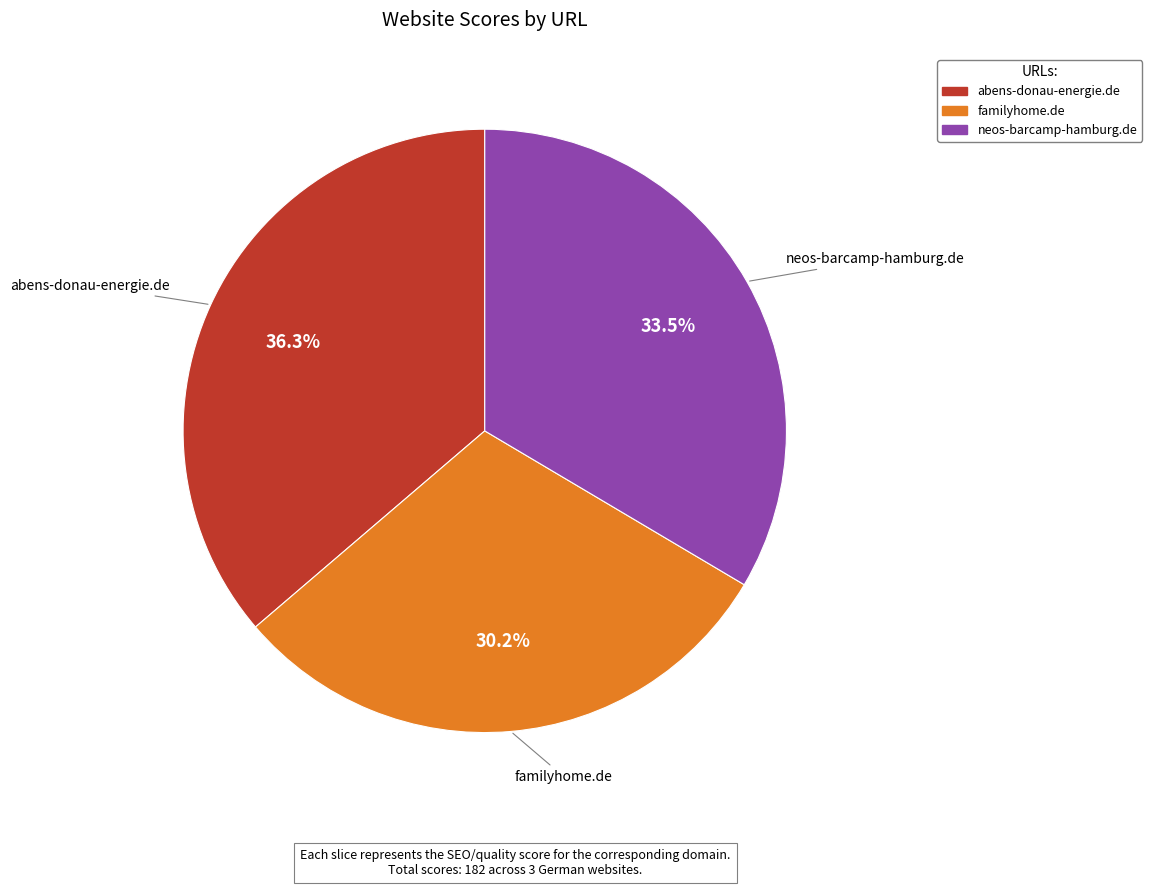

What percentage is the abens-donau-energie.de slice, to the nearest percent?

36%